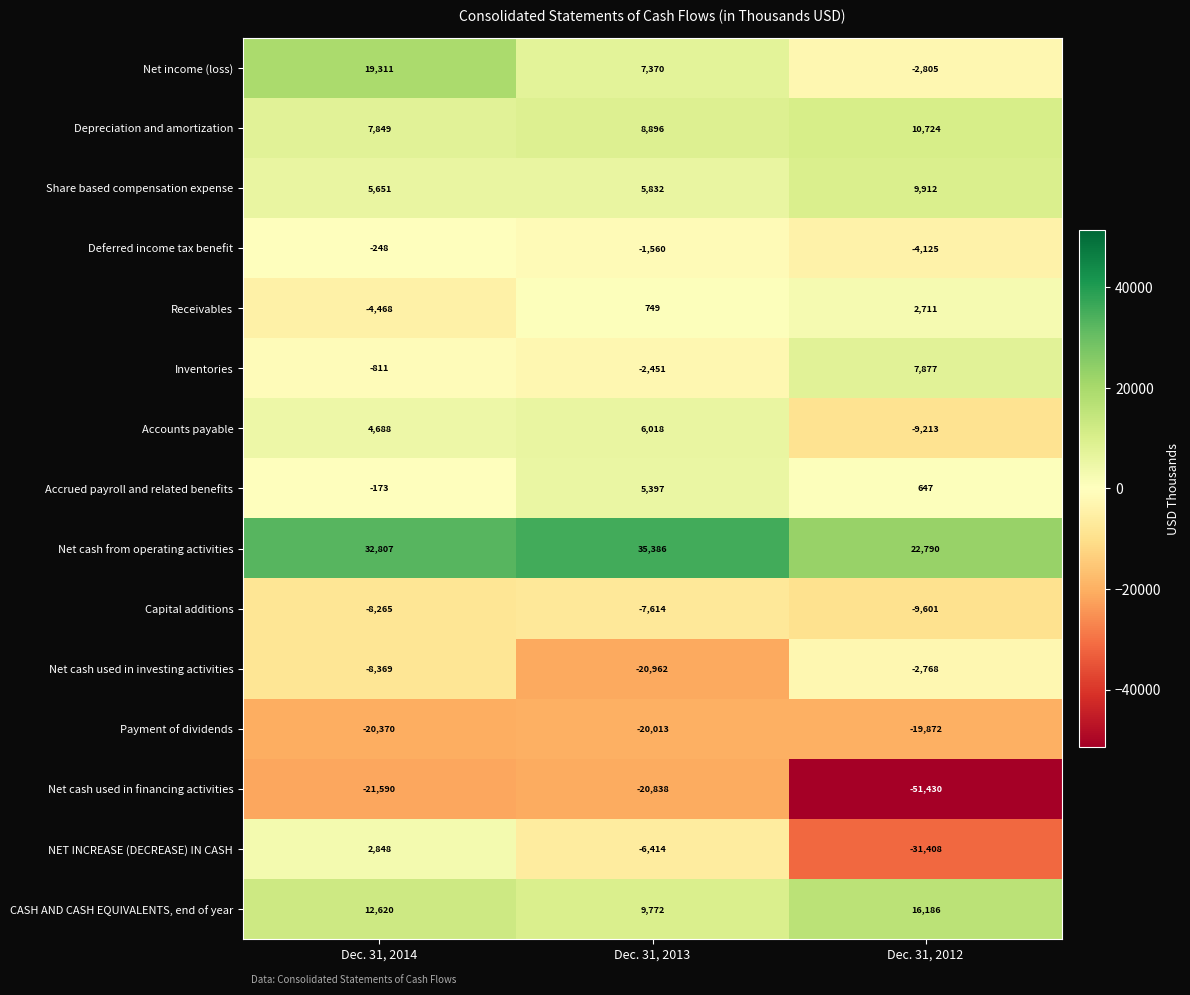

How many negative values does the Accounts payable series have?

1